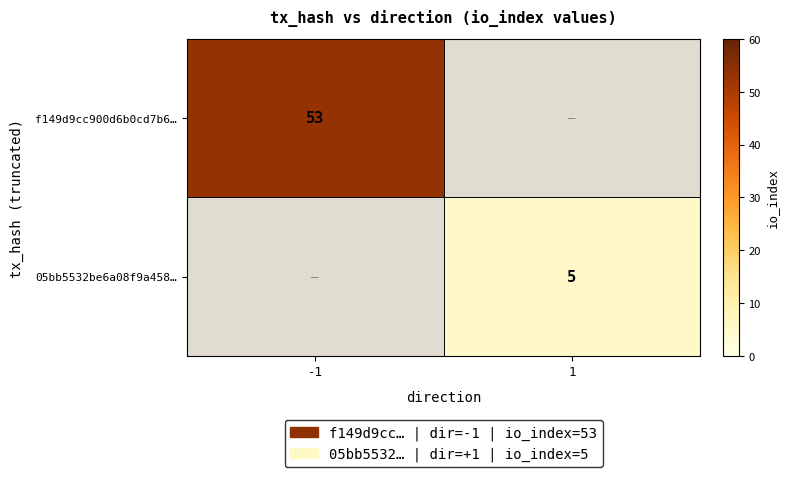

Is the value of f149d9cc900d6b0cd7b6… at -1 greater than the value of 05bb5532be6a08f9a458… at 1?

Yes